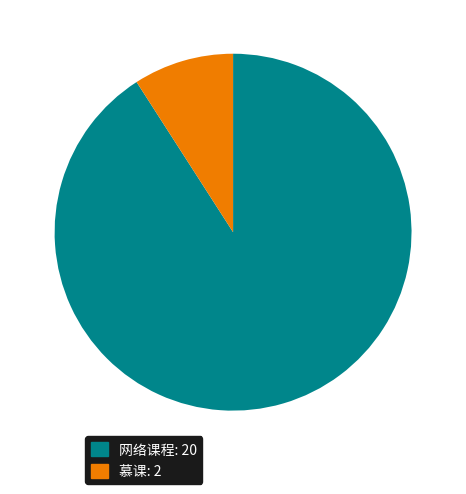

The 网络课程 slice represents 77% of the pie. True or false?

False